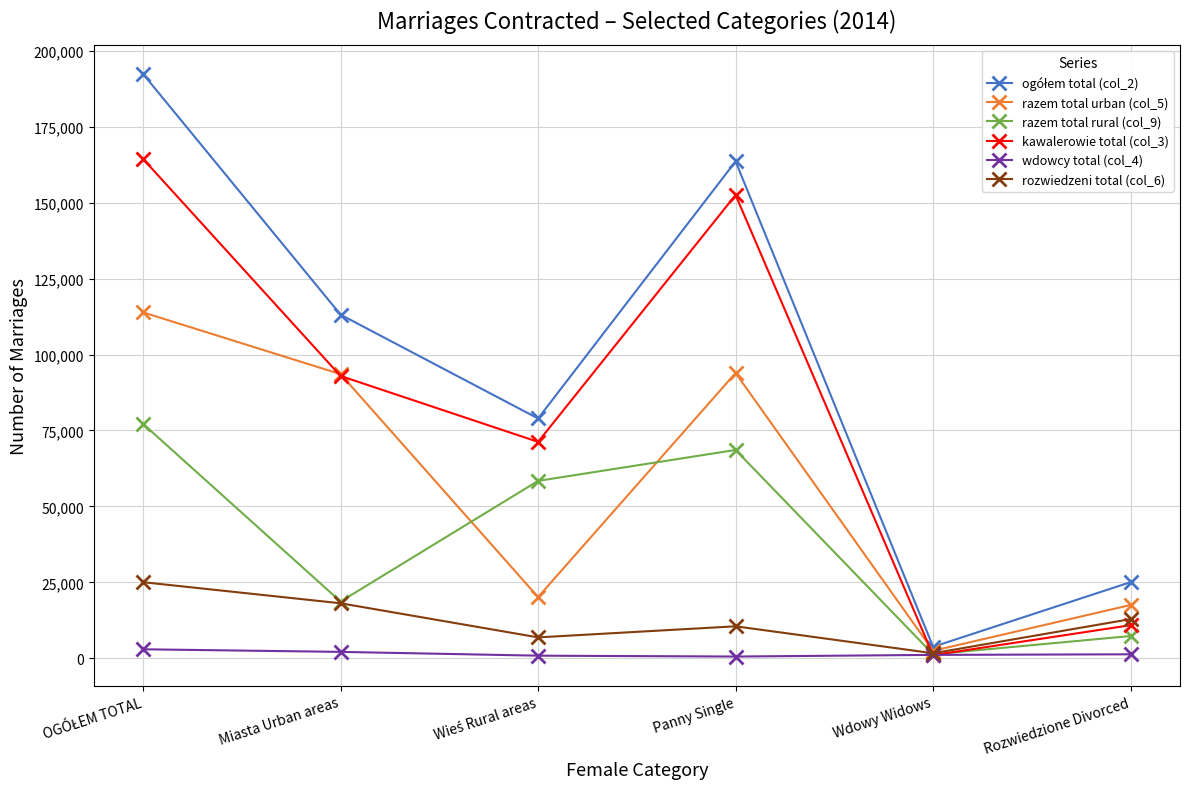

How many categories are shown in the chart?

6